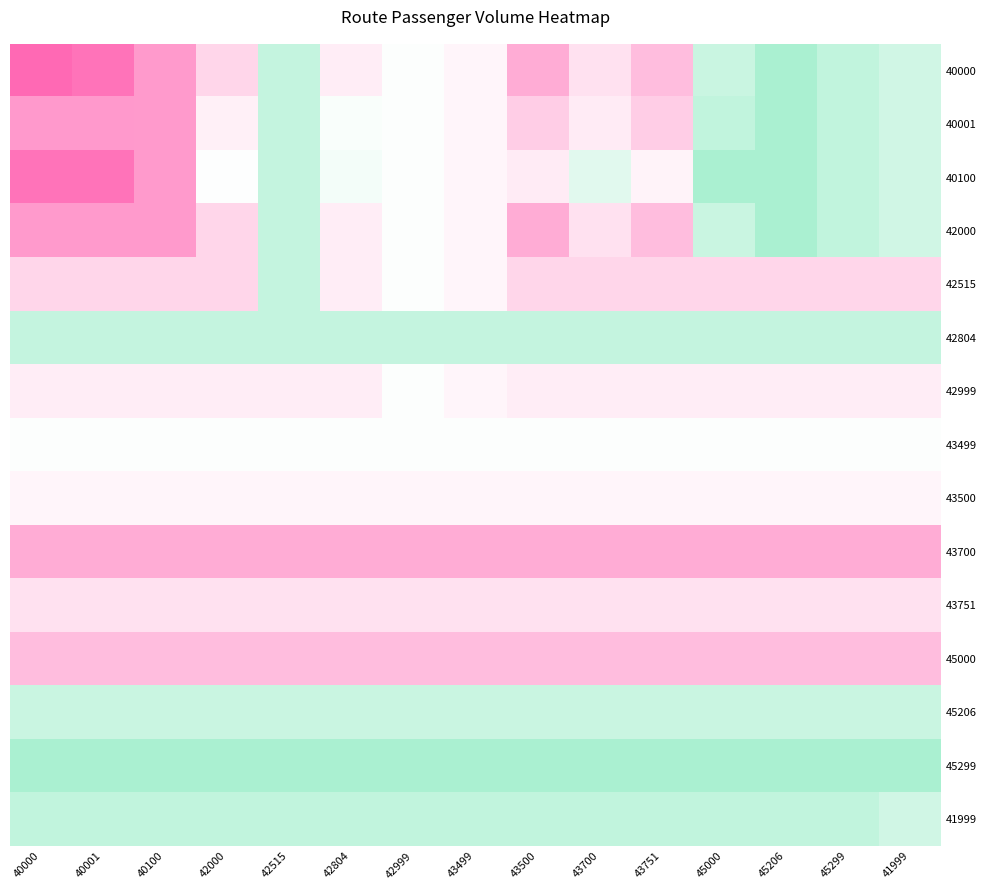

Between 42000 and 43500, which is larger?

43500